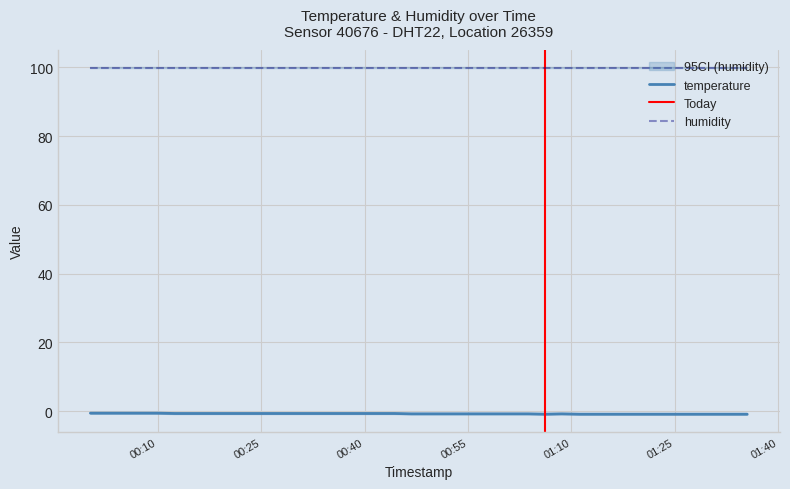

True or false: temperature and humidity cross at least once.

False